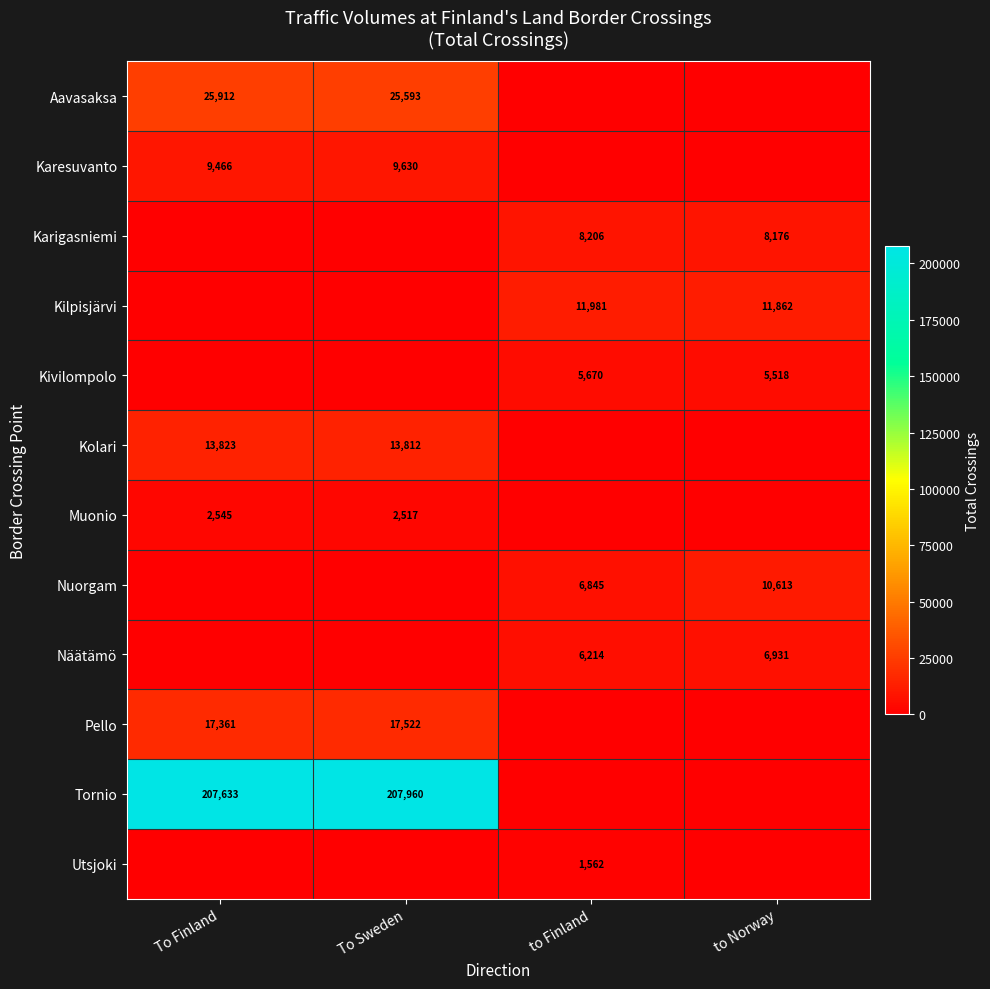

Is the value of Muonio at To Finland greater than the value of Karigasniemi at to Norway?

No